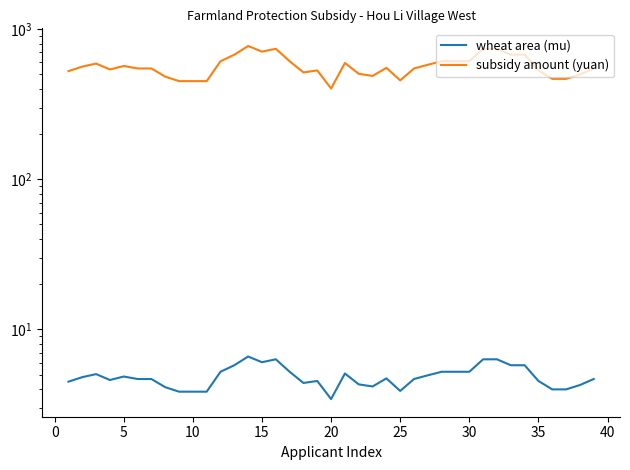

True or false: wheat area (mu) and subsidy amount (yuan) cross at least once.

False